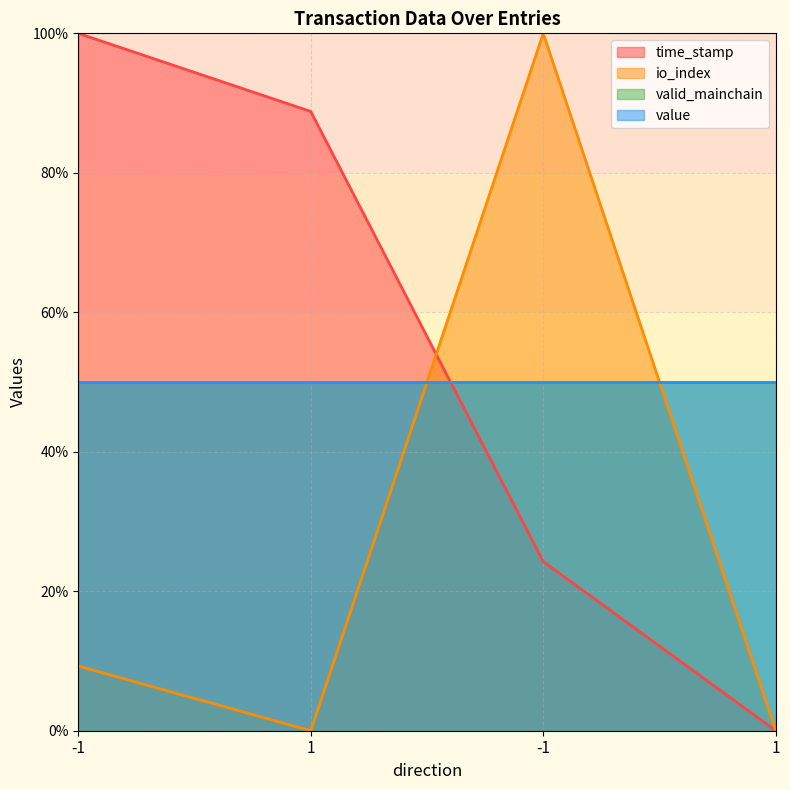

What is the label of the 2nd point from the right?

-1